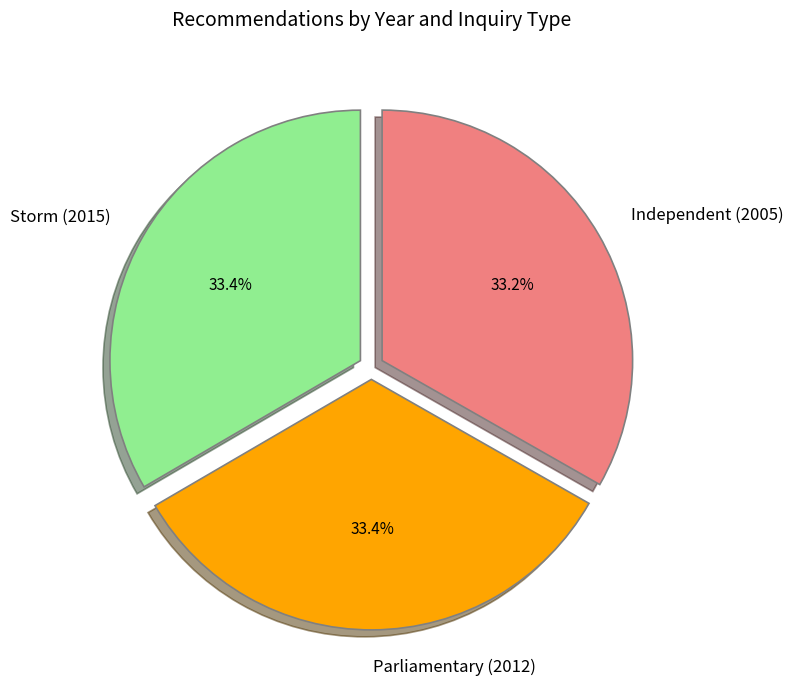

True or false: Independent (2005) accounts for 21% of the total.

False